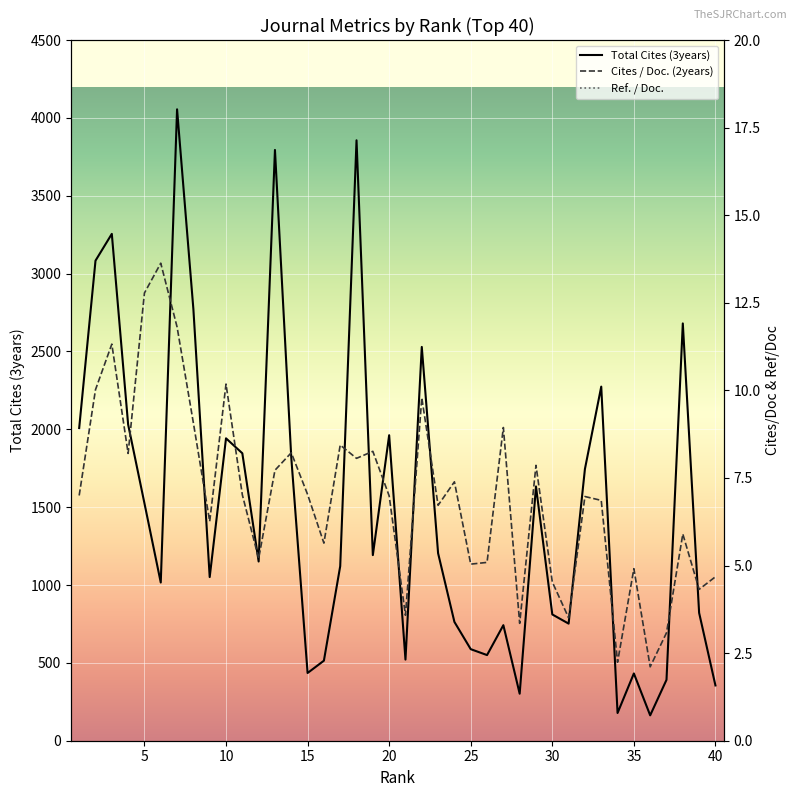

The value of Total Cites (3years) at 40 is 519. True or false?

False